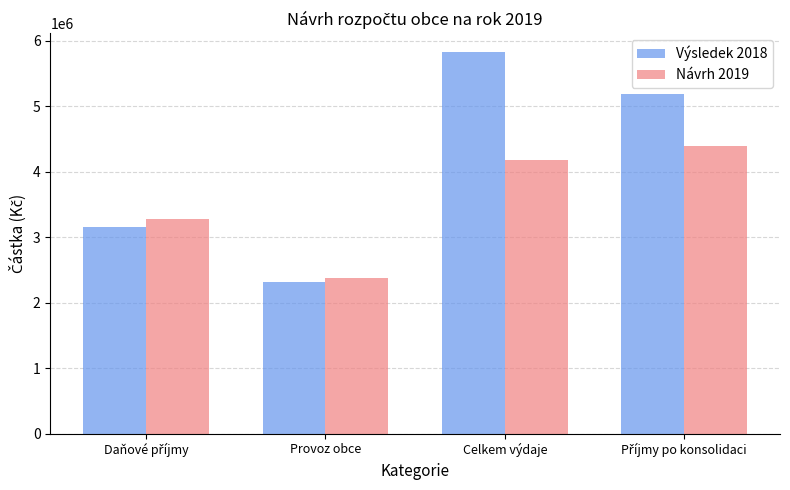

What is the total value across all series at Celkem výdaje?

10005113.5